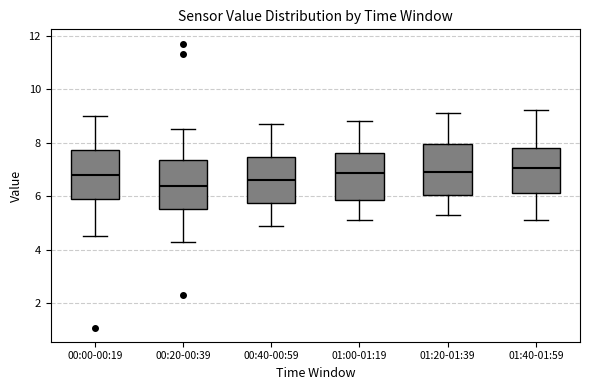

Reading left to right, read every box against the y-axis: the position of its median line, the range the box covers, and the ends of its whiskers. The values are not printed on the chart, so give them approximately, as read against the axis.

00:00-00:19: median 6.8, box 5.8 to 7.8, whiskers 4.6 to 9.0
00:20-00:39: median 6.4, box 5.6 to 7.4, whiskers 4.4 to 8.6
00:40-00:59: median 6.6, box 5.8 to 7.4, whiskers 5.0 to 8.8
01:00-01:19: median 6.8, box 5.8 to 7.6, whiskers 5.2 to 8.8
01:20-01:39: median 7.0, box 6.0 to 8.0, whiskers 5.4 to 9.2
01:40-01:59: median 7.0, box 6.2 to 7.8, whiskers 5.2 to 9.2